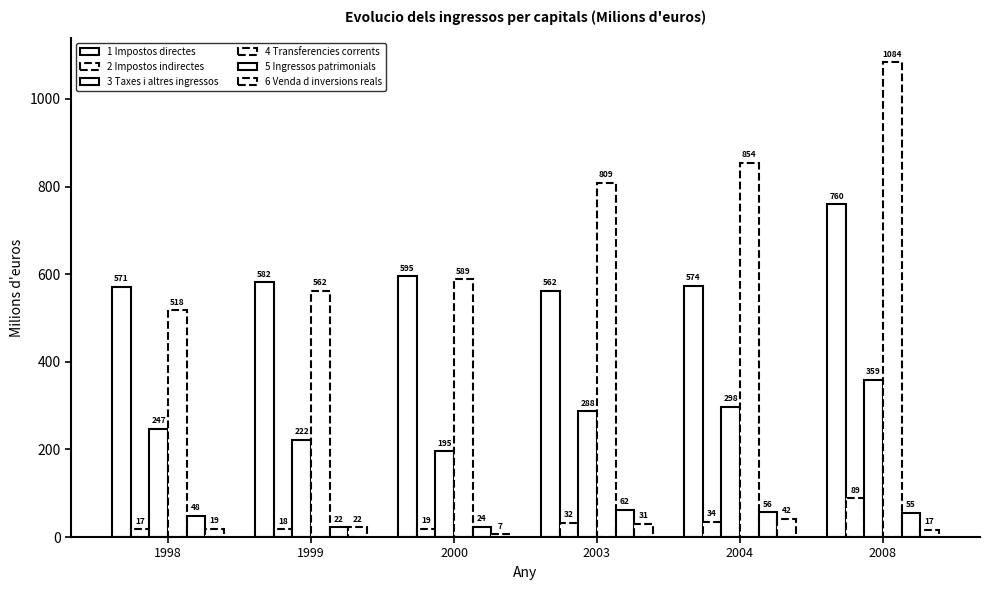

What is the average value of the 5 Ingressos patrimonials series?

44.6